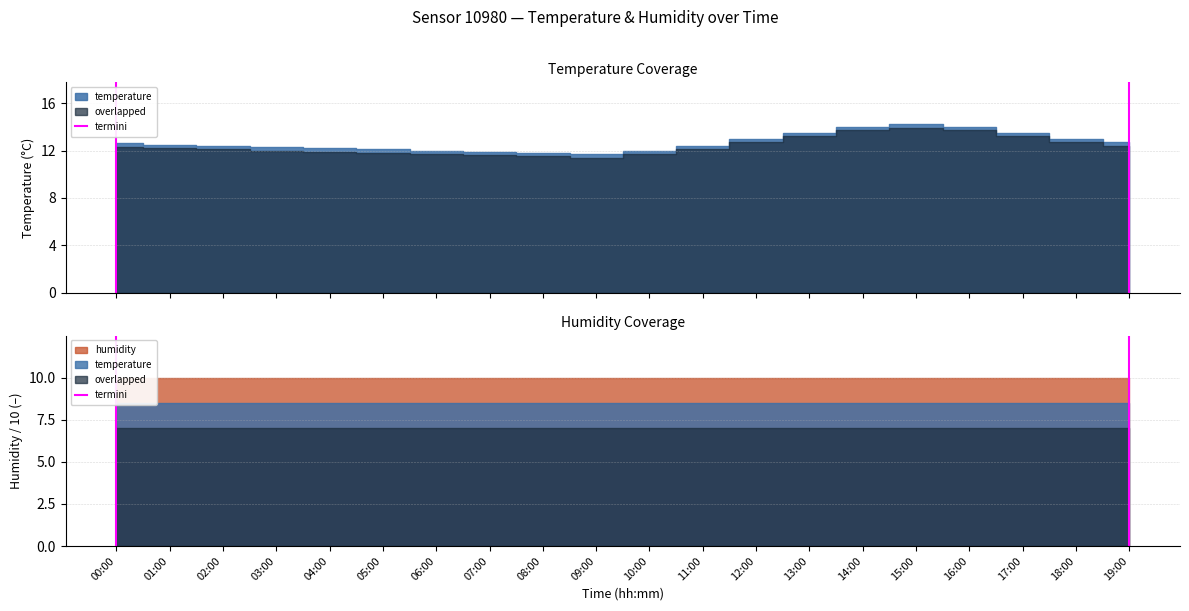

Where is the data nearest to the value 0?

00:00